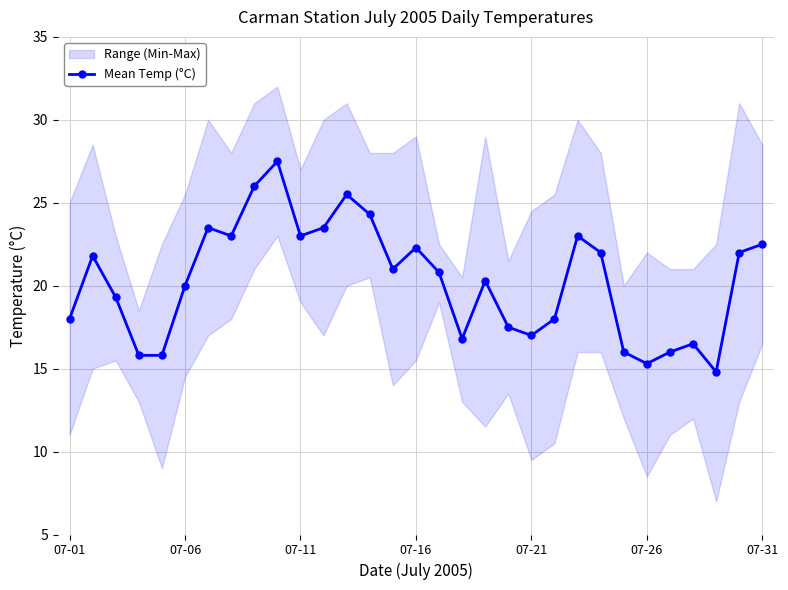

True or false: the data has more than 0 interior local peaks.

True